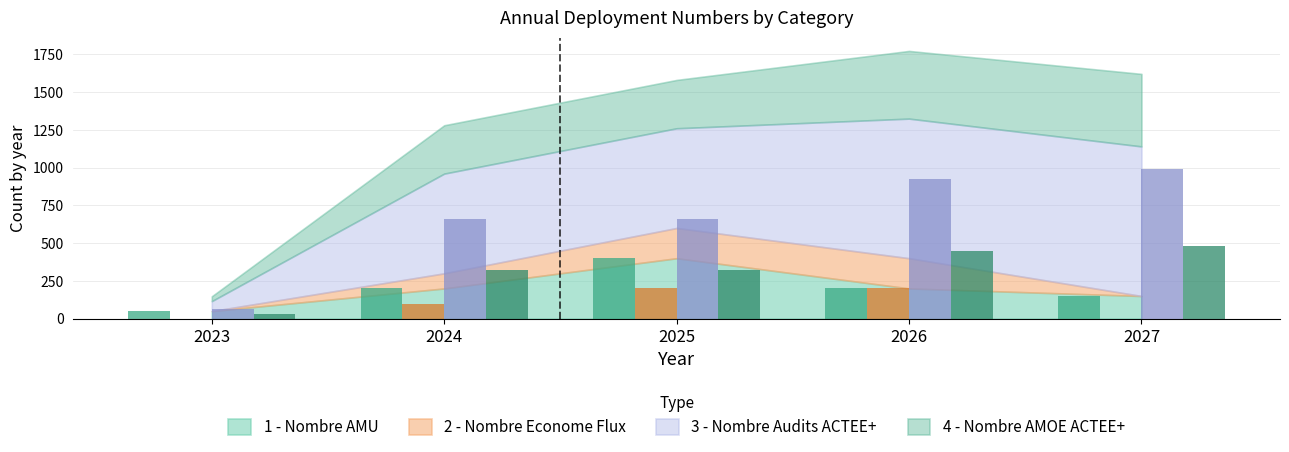

Rank the series by their maximum value, from highest to lowest.

3 - Nombre Audits ACTEE+, 4 - Nombre AMOE ACTEE+, 1 - Nombre AMU, 2 - Nombre Econome Flux